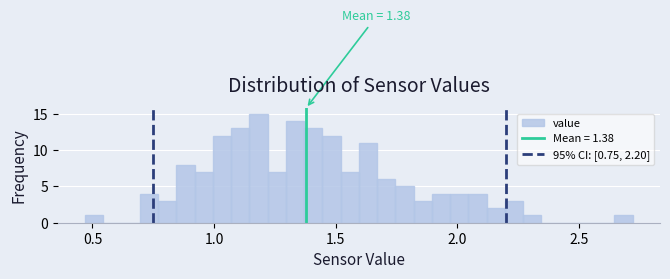

Read against the x-axis, roughly where is the centre of the tallest bar?

1.20